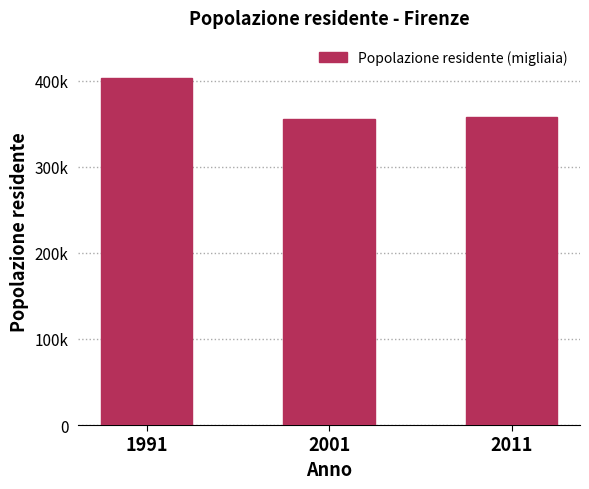

What is the maximum value shown in the chart?

403294